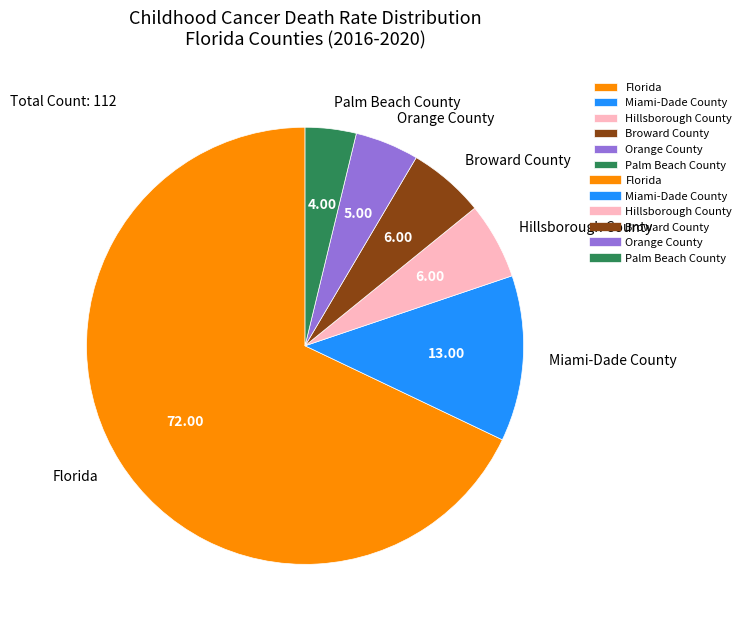

Does any single category account for the majority?

Yes